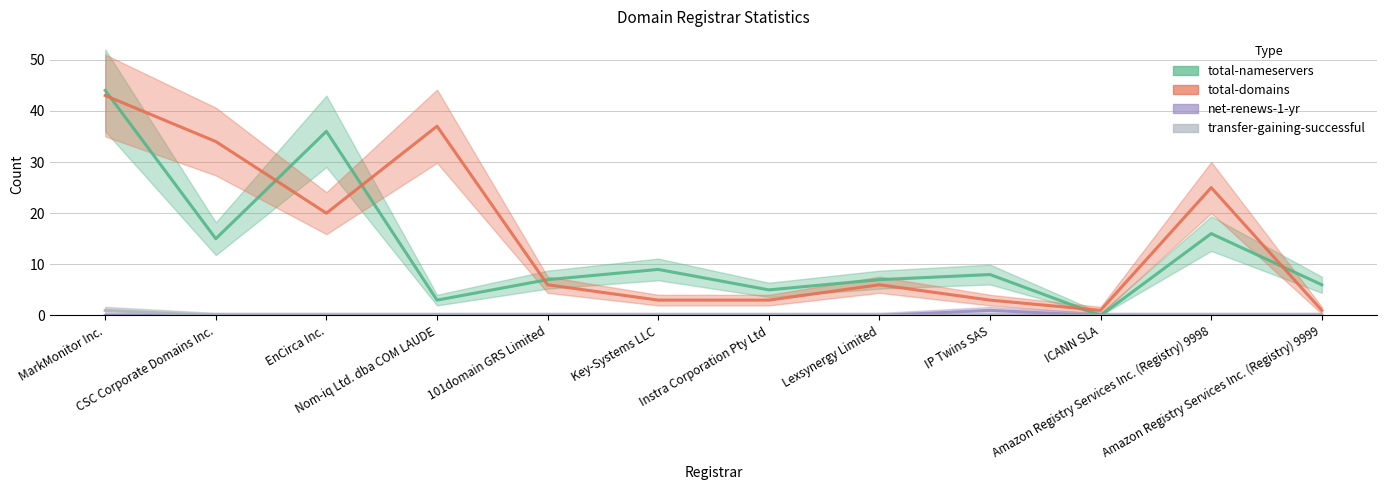

Count the net-renews-1-yr values in the range 0 to 1.

12